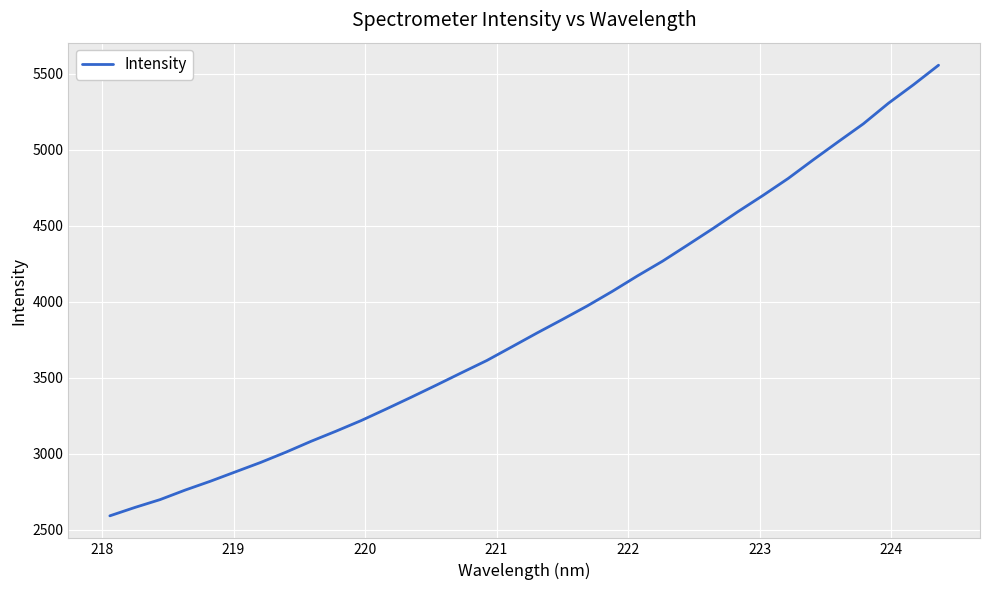

What is the minimum value shown in the chart?

2592.6